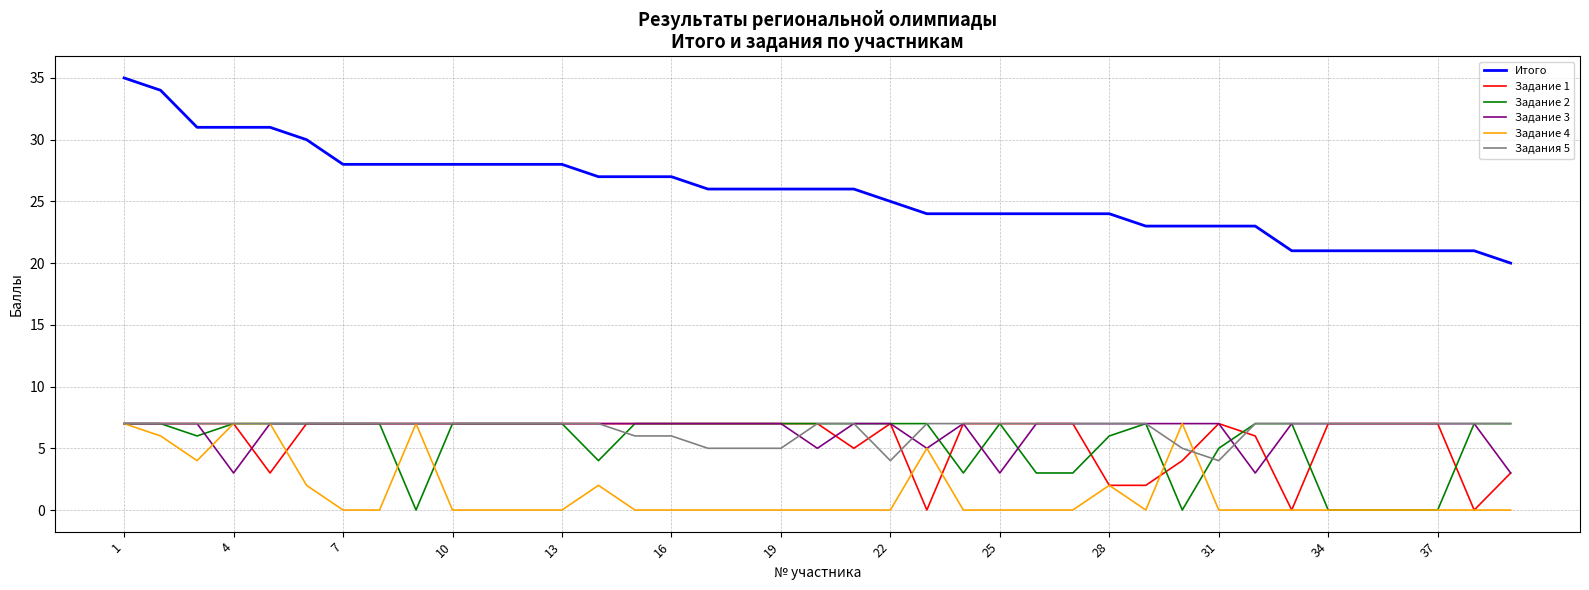

True or false: Итого and Задание 2 cross at least once.

False